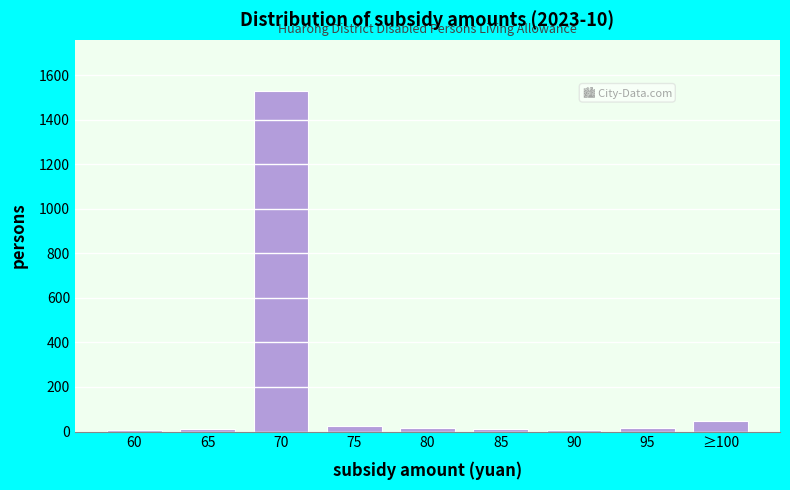

True or false: the data shows 5 at 60.

True